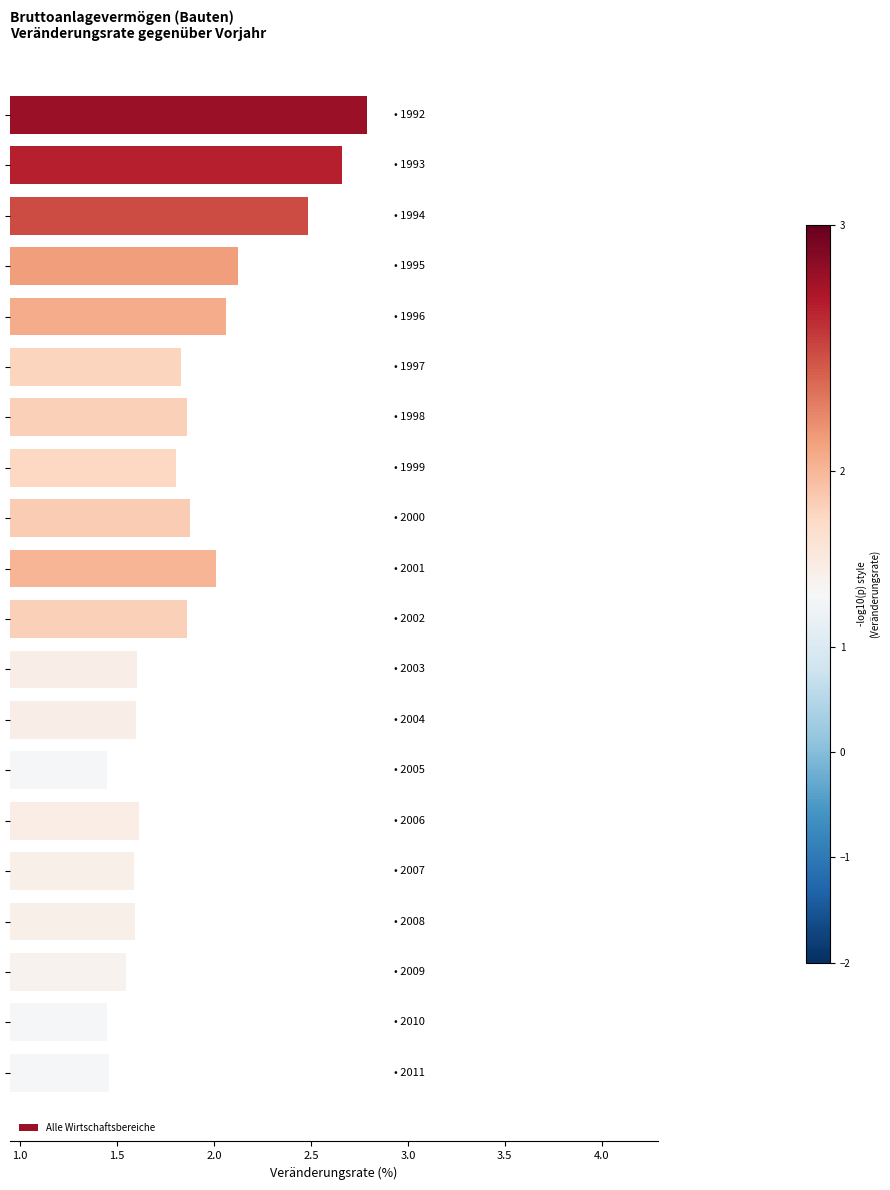

What is the difference between the second highest and minimum values?

1.2